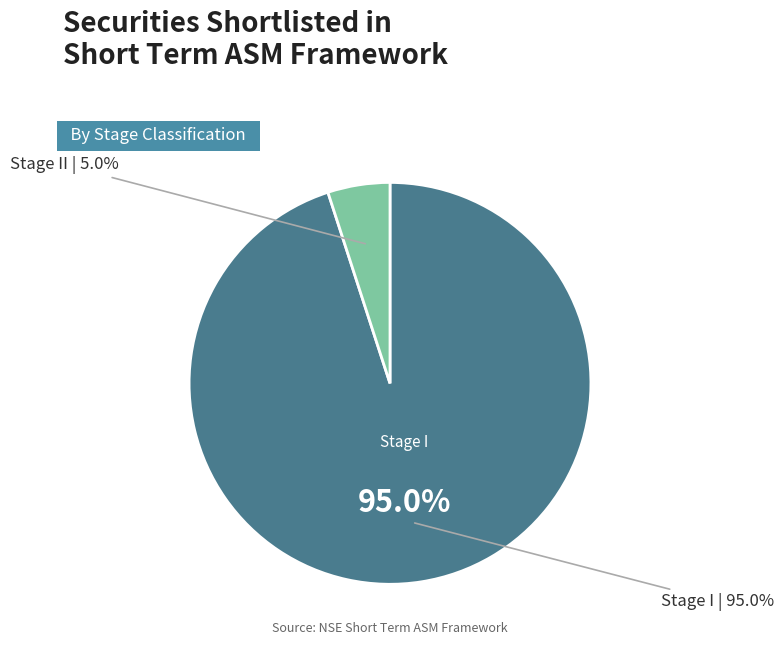

Is it true that Stage II is 1% of the pie?

False